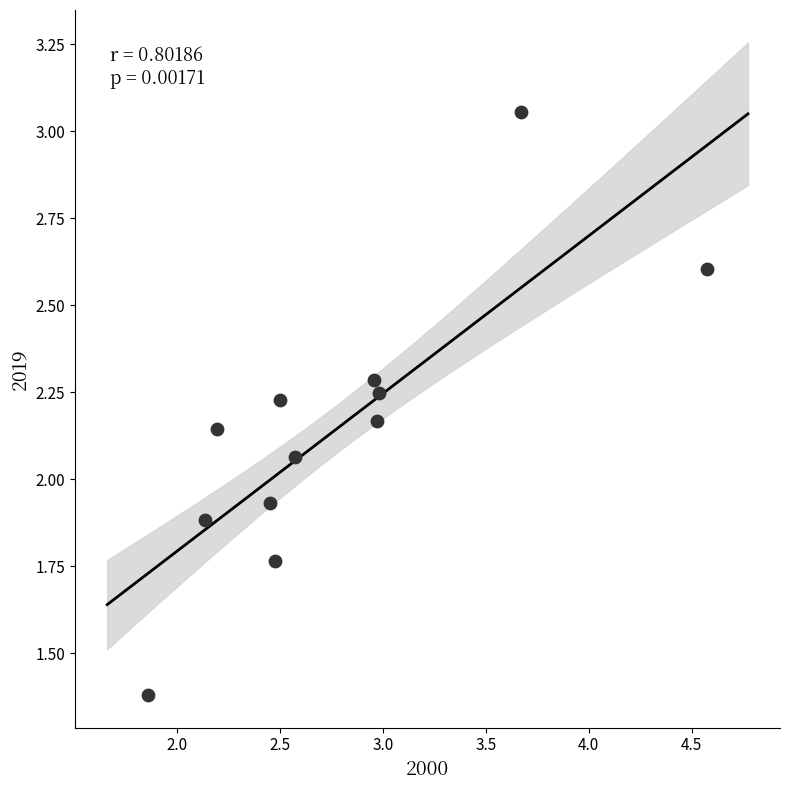

What is the range of Y values (max minus min)?

1.7